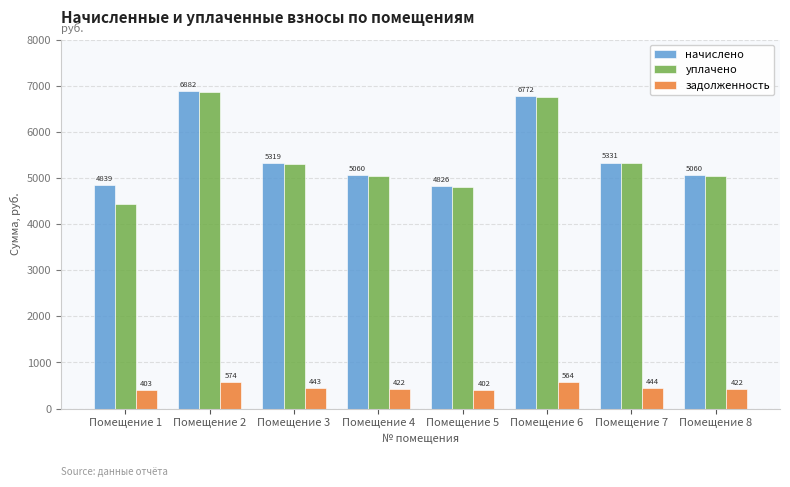

Which series has the widest spread of values?

уплачено